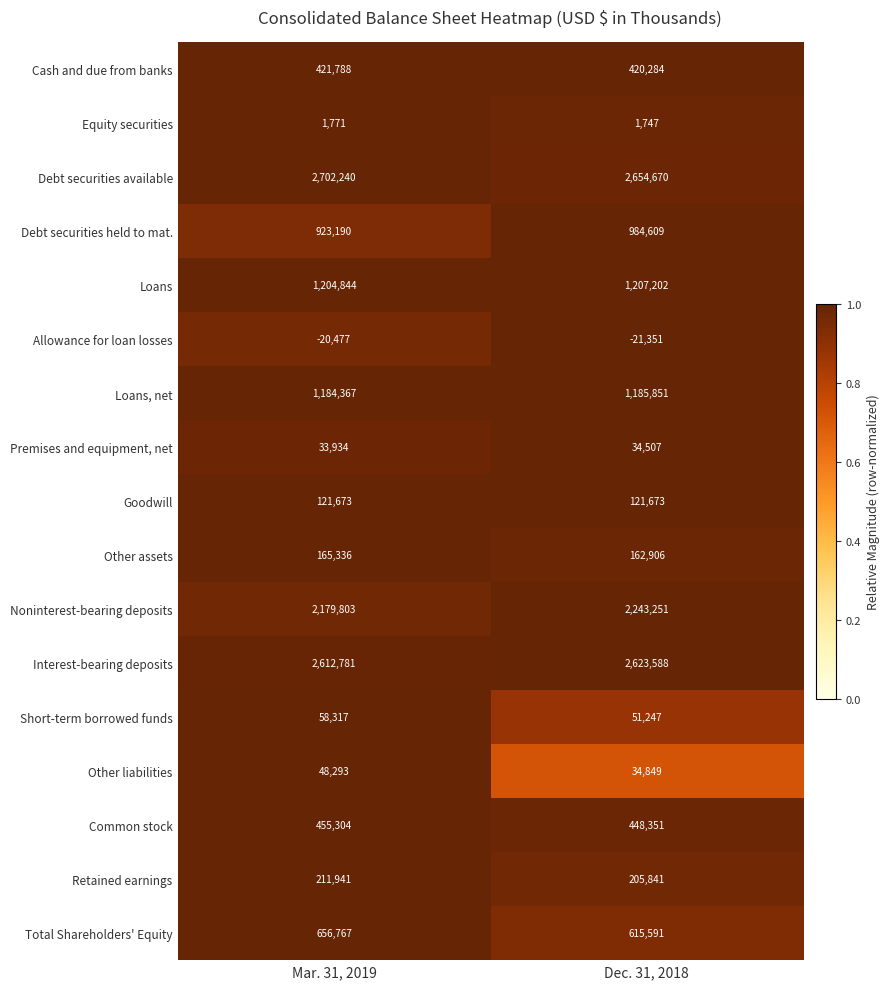

Read the Allowance for loan losses value at Dec. 31, 2018, to the nearest 10.

-21350